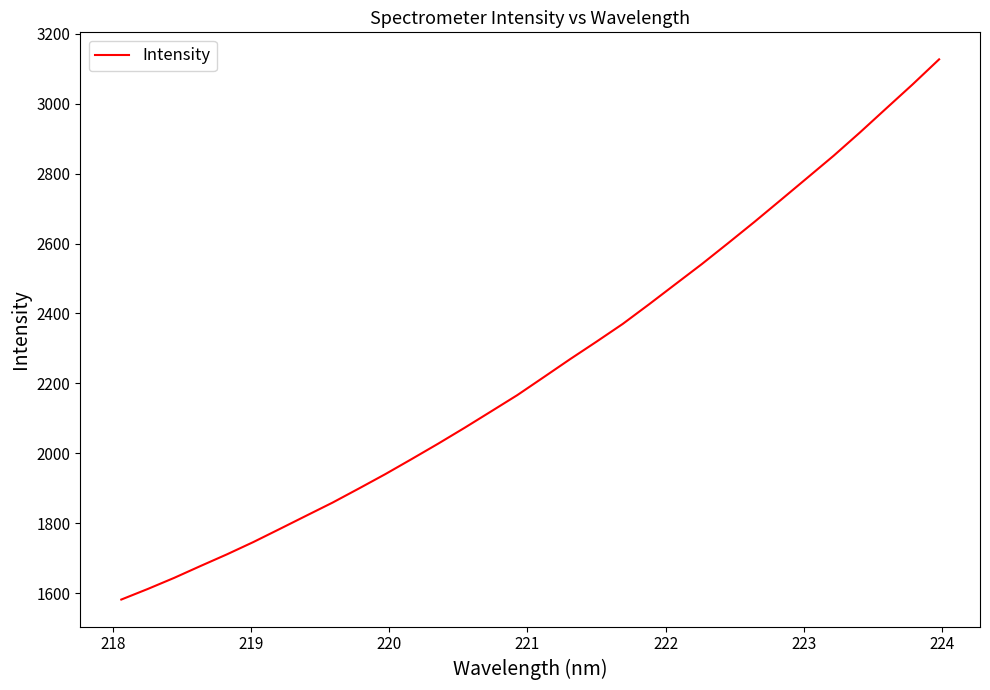

What is the difference between the maximum and minimum values?

1545.4